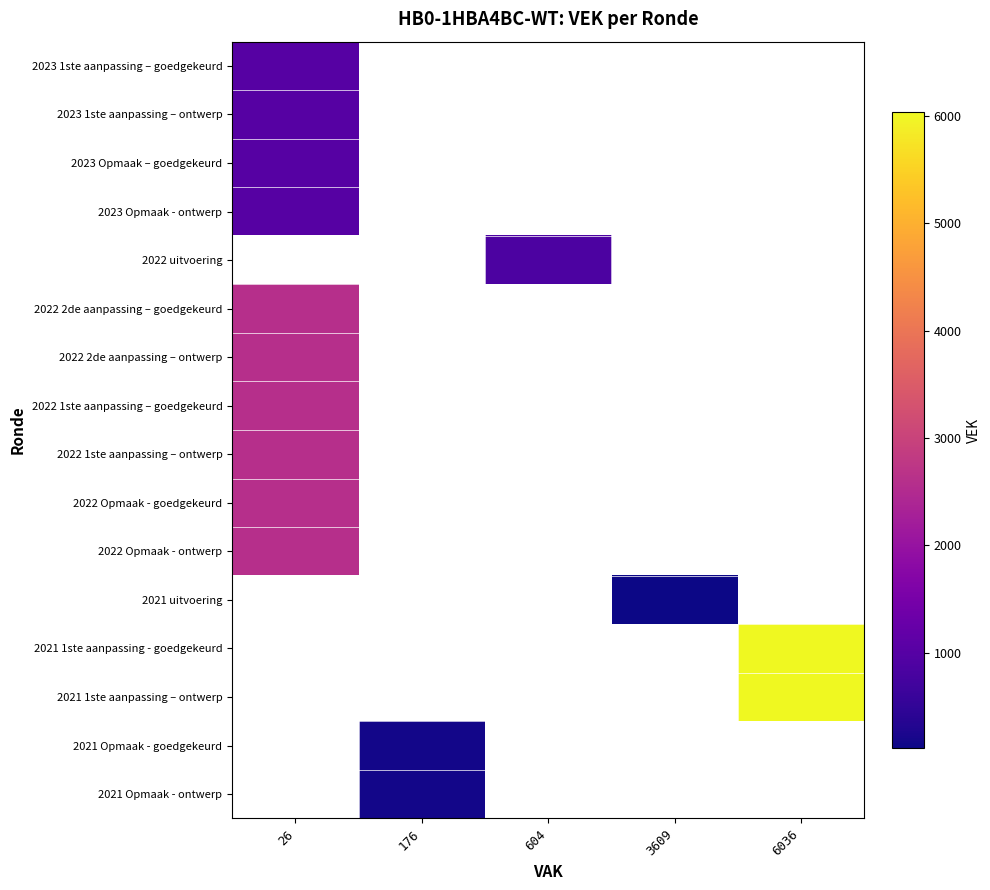

What is the lowest value of the 2022 1ste aanpassing – ontwerp series?

2597.0